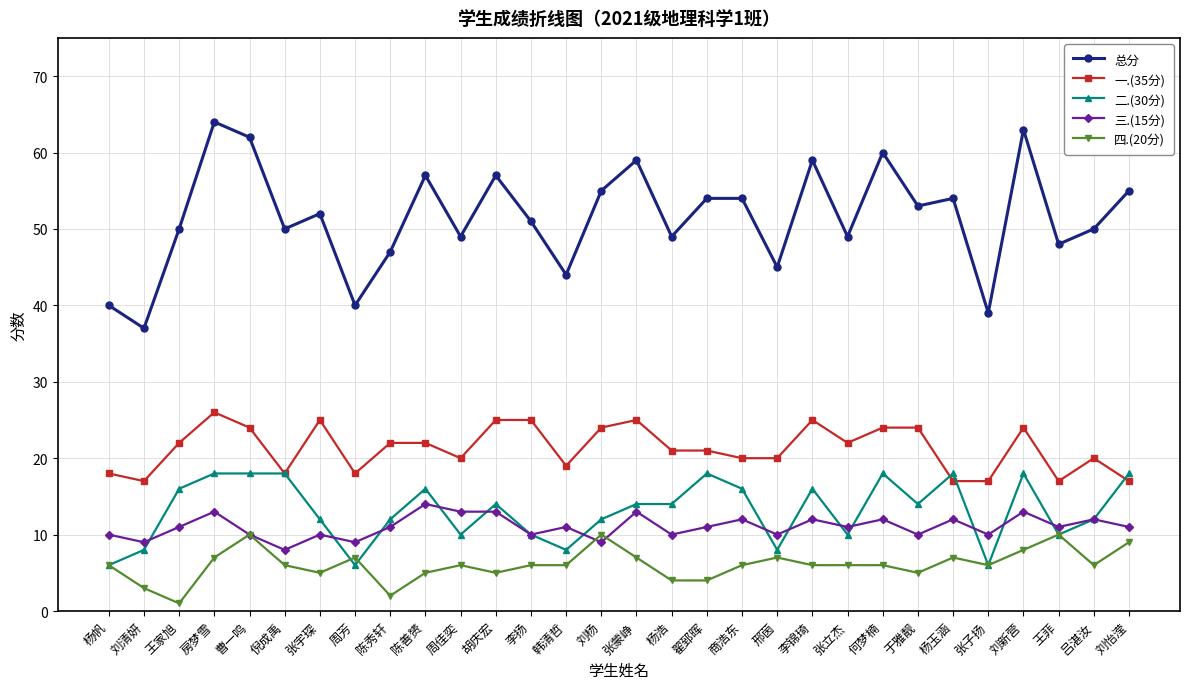

True or false: 一.(35分) and 总分 intersect in this chart.

False